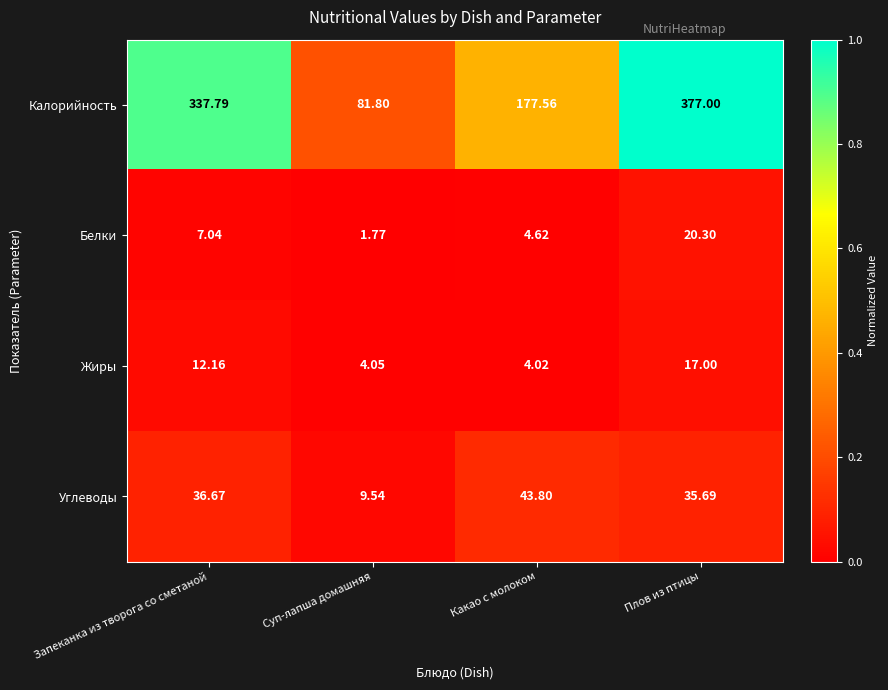

Which category has the highest value across all series?

Плов из птицы